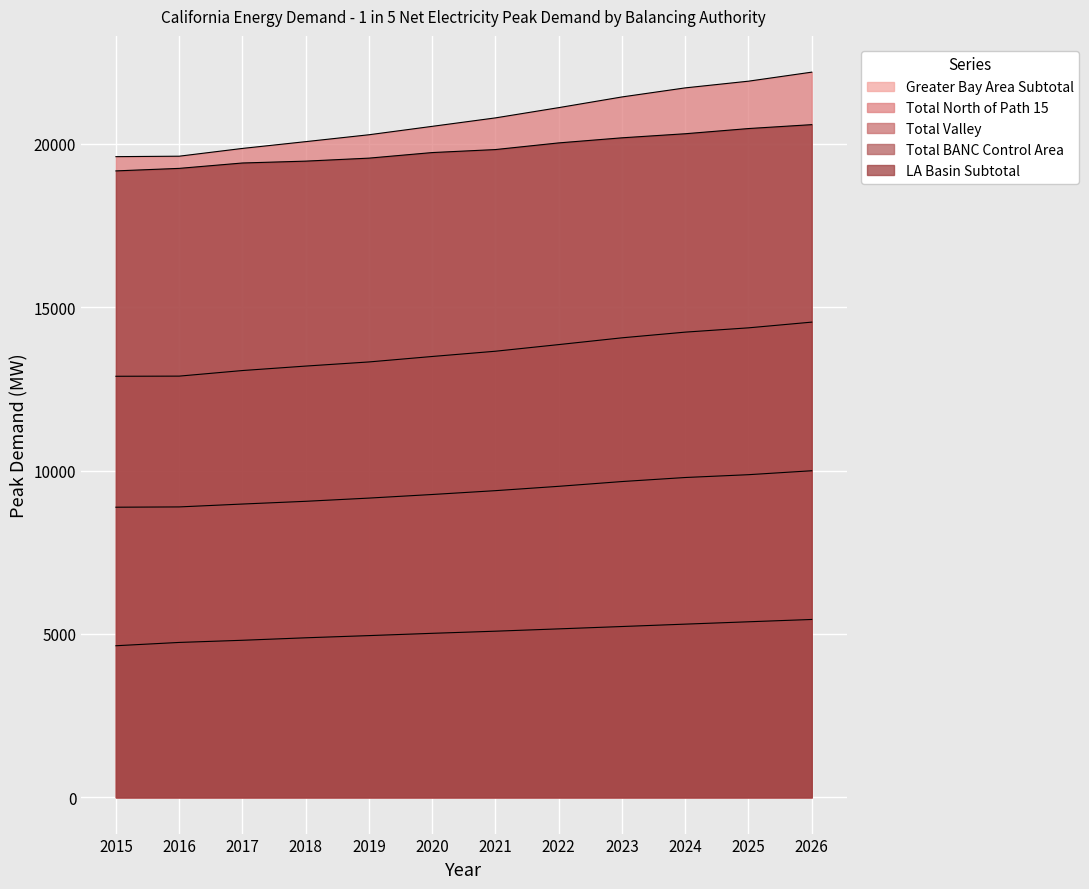

How many categories are shown in the chart?

12